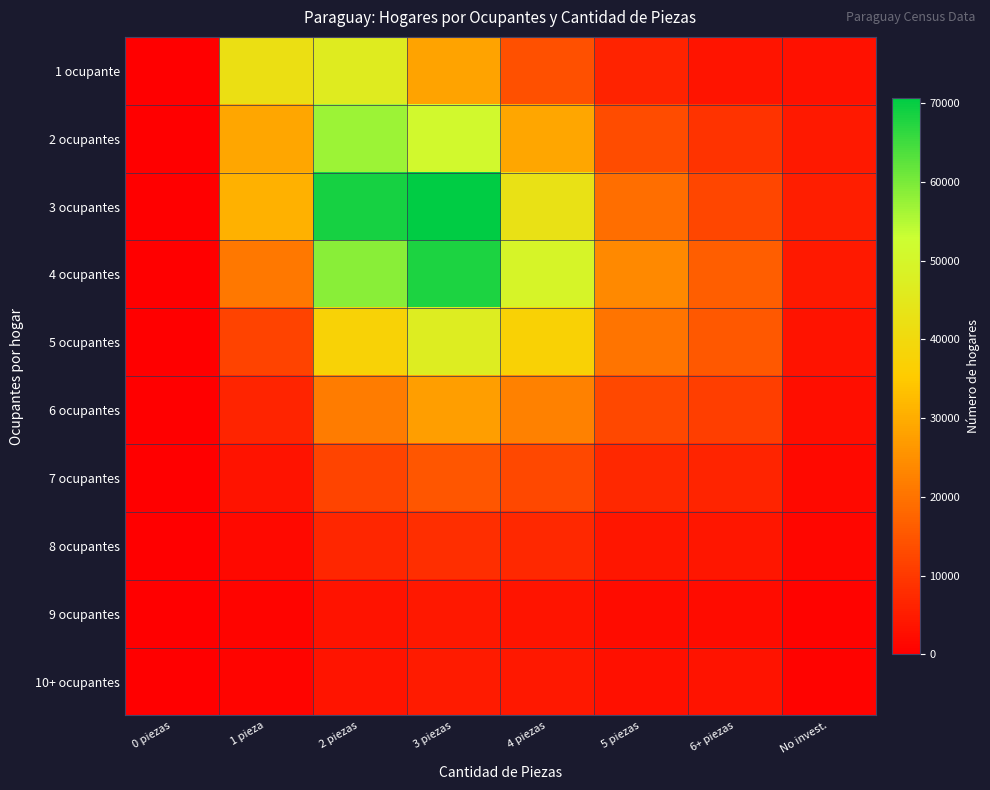

What is the greatest value displayed?

70639